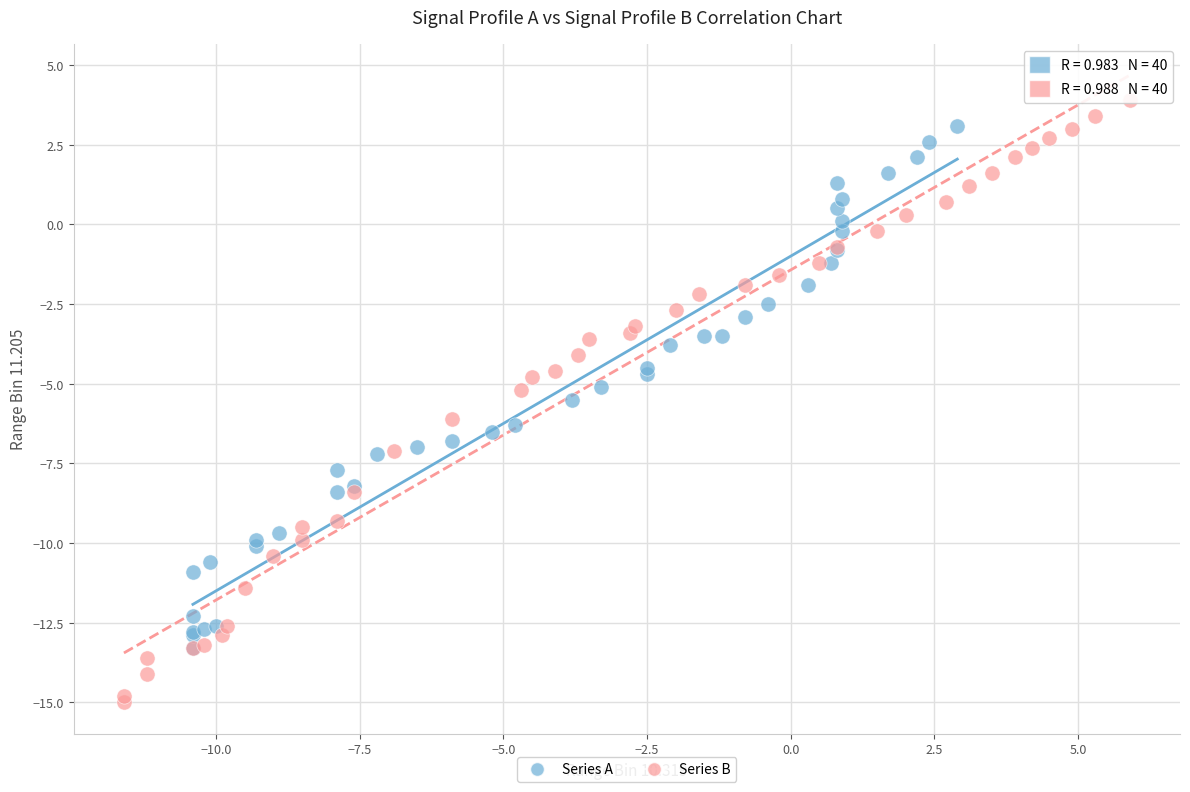

What are all the series names shown in the legend?

Series A, Series B